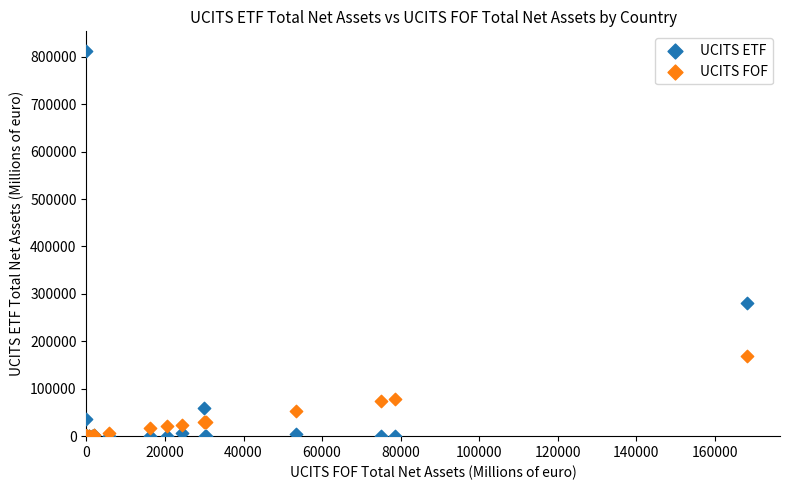

Across all series, what Y value is closest to 406458?

280916.3